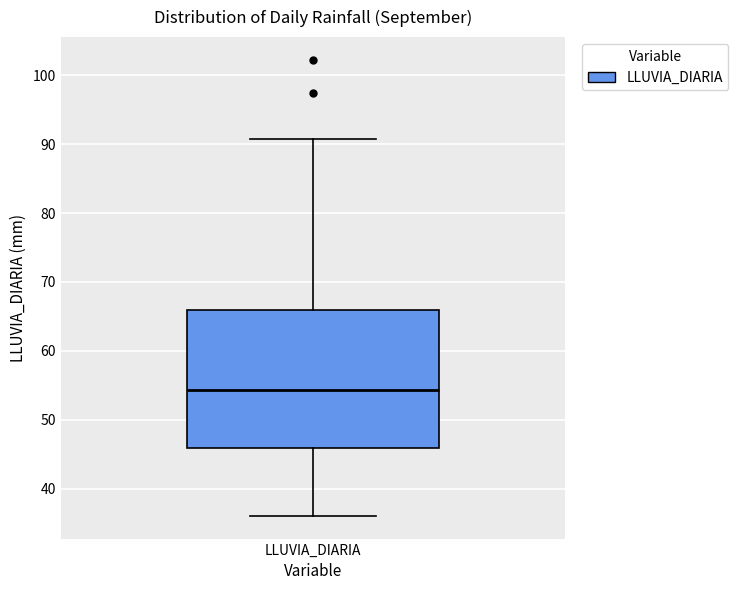

Transcribe this box plot: give where the median line is, the range the box spans, and where the two whiskers end, as read against the y-axis. The values are not printed on the chart, so give them approximately, as read against the axis.

median 54, box 46 to 66, whiskers 36 to 91